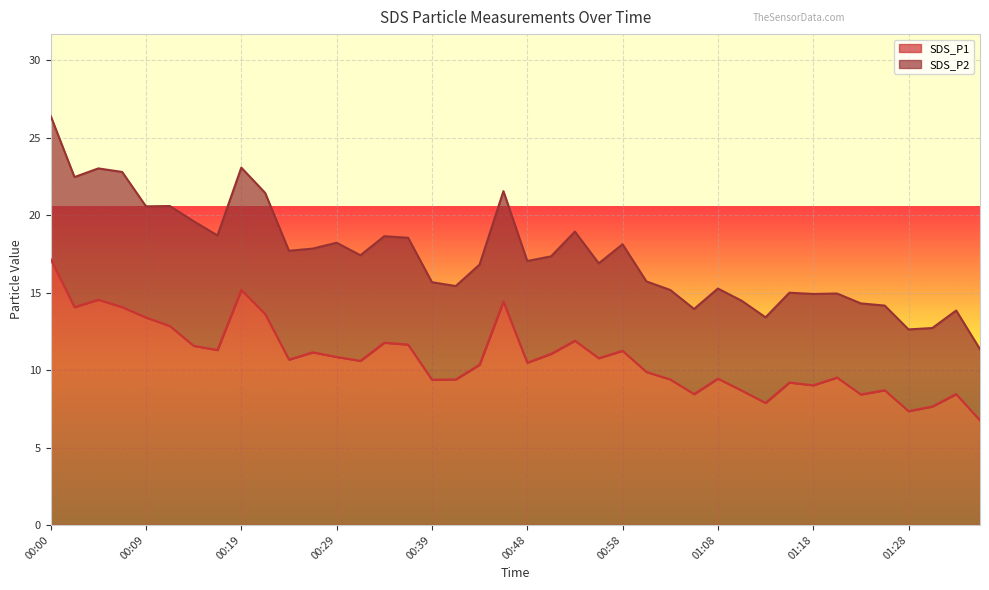

What is the greatest value displayed?

17.2